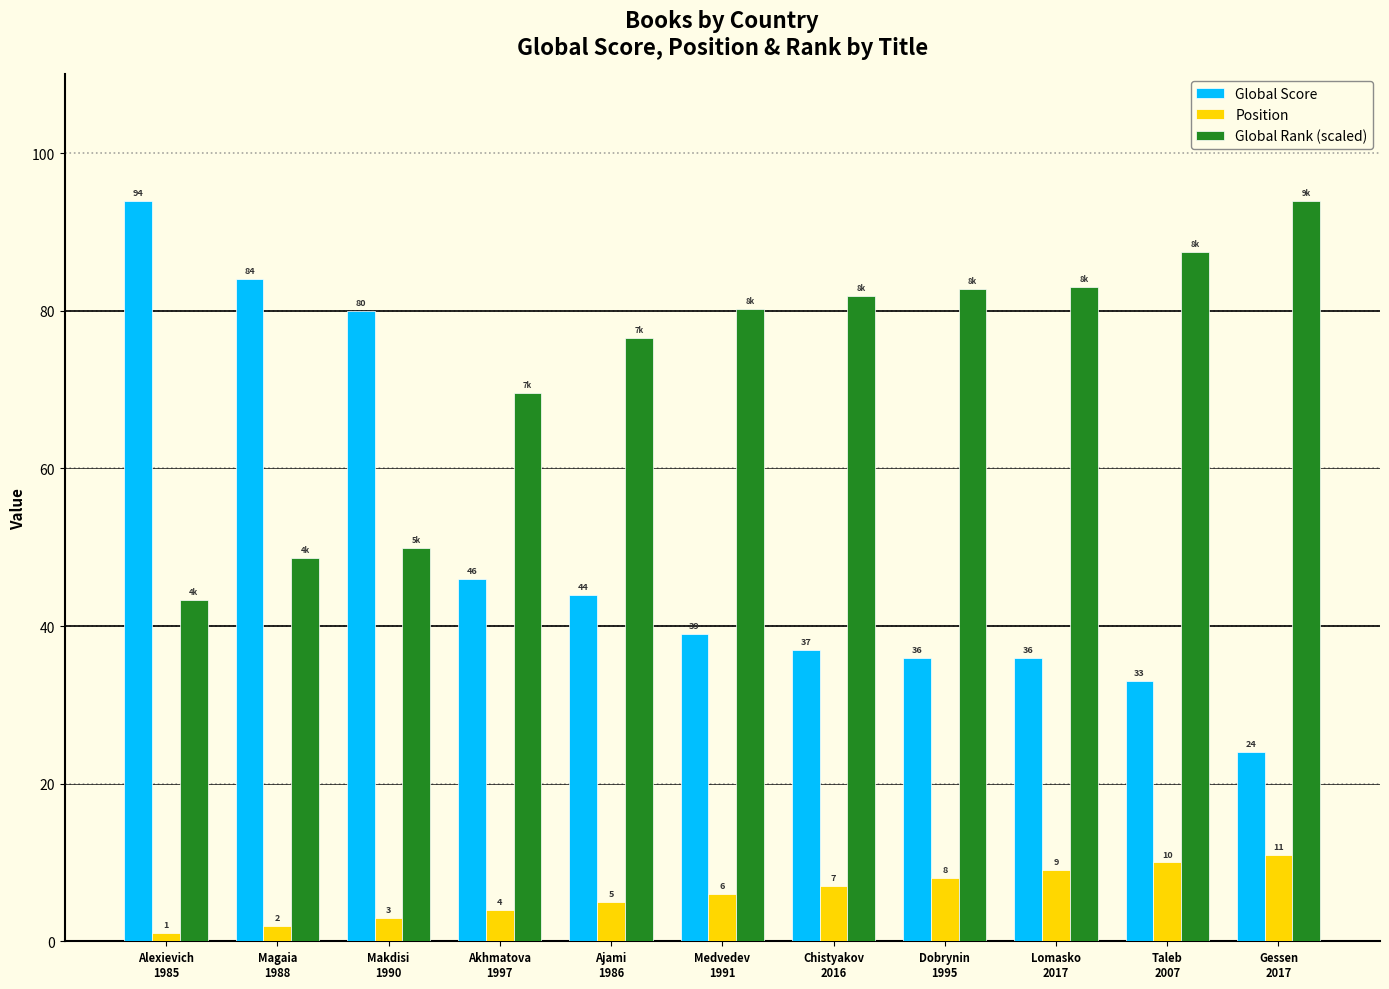

Rank the series at Alexievich
1985 from highest to lowest value.

Global Score, Global Rank (scaled), Position